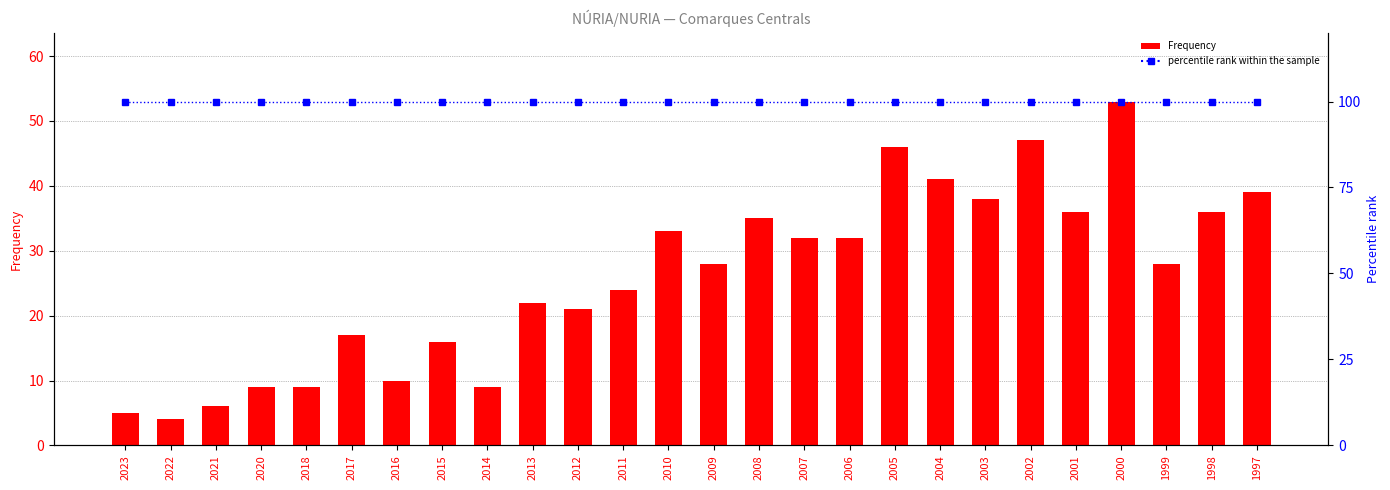

List the series in order of their peak value, highest first.

percentile rank within the sample, Frequency